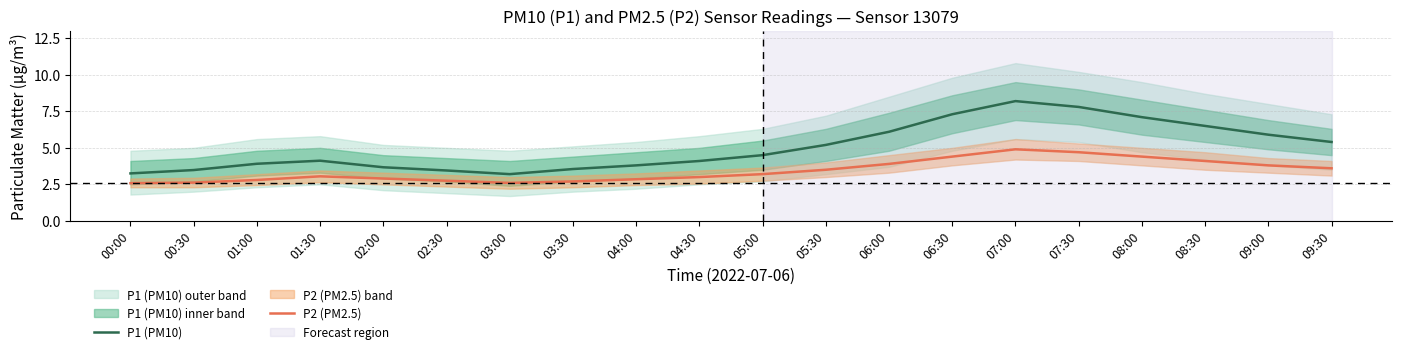

Reading left to right, list all the values displayed in this chart.

P1 (PM10): 00:00=3.2	00:30=3.5	01:00=3.9	01:30=4.1	02:00=3.7	02:30=3.5	03:00=3.2	03:30=3.5	04:00=3.8	04:30=4.1	05:00=4.5	05:30=5.2	06:00=6.1	06:30=7.3	07:00=8.2	07:30=7.8	08:00=7.1	08:30=6.5	09:00=5.9	09:30=5.4
P2 (PM2.5): 00:00=2.6	00:30=2.6	01:00=2.8	01:30=3.0	02:00=2.9	02:30=2.8	03:00=2.6	03:30=2.7	04:00=2.9	04:30=3.0	05:00=3.2	05:30=3.5	06:00=3.9	06:30=4.4	07:00=4.9	07:30=4.7	08:00=4.4	08:30=4.1	09:00=3.8	09:30=3.6